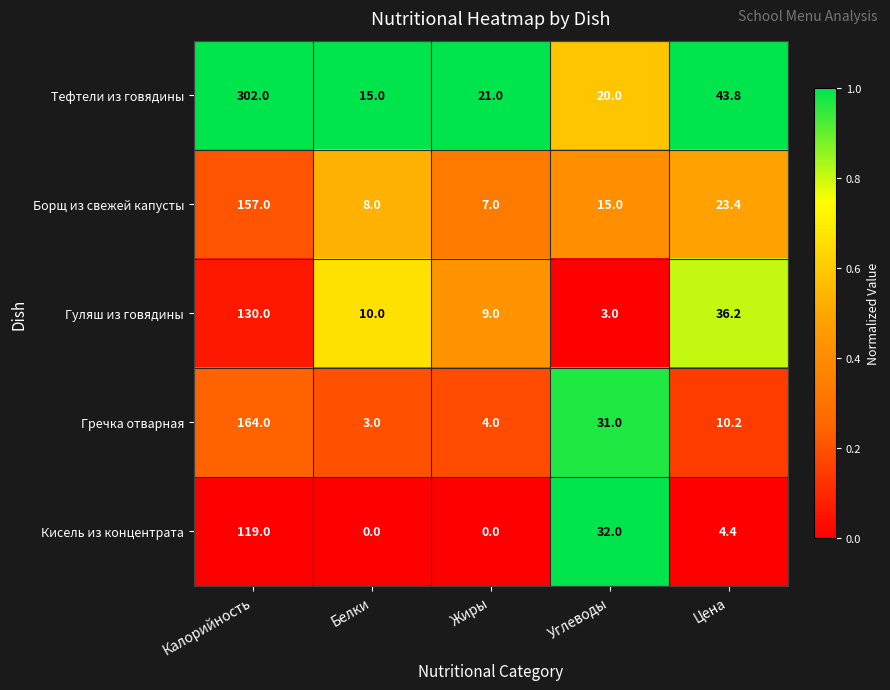

Reading left to right, what are all the values shown in this chart?

Тефтели из говядины: 302.0	15.0	21.0	20.0	43.8
Борщ из свежей капусты: 157.0	8.0	7.0	15.0	23.4
Гуляш из говядины: 130.0	10.0	9.0	3.0	36.2
Гречка отварная: 164.0	3.0	4.0	31.0	10.2
Кисель из концентрата: 119.0	0.0	0.0	32.0	4.4